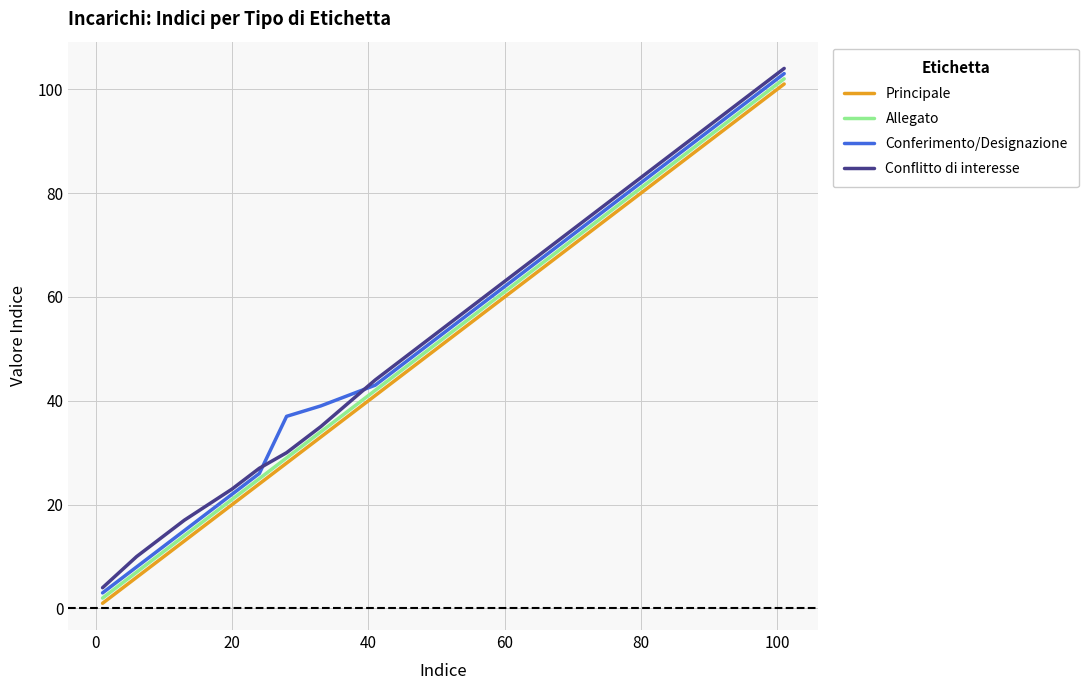

What is the greatest value displayed?

104